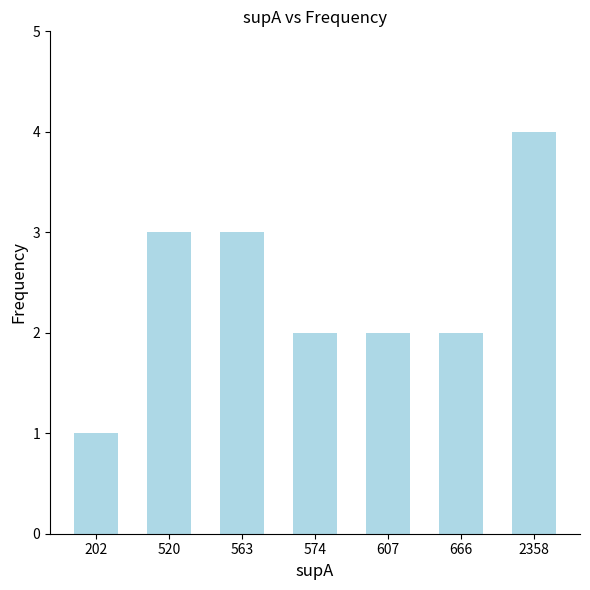

Are the bars horizontal?

No